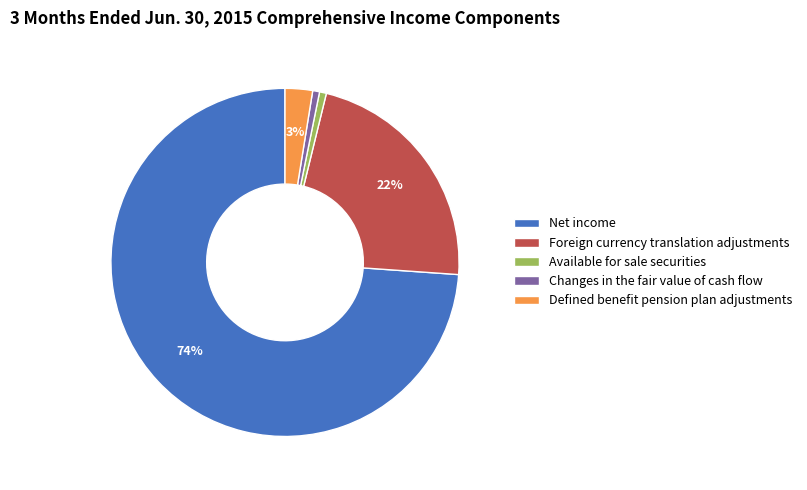

What is the largest slice in the pie chart?

Net income